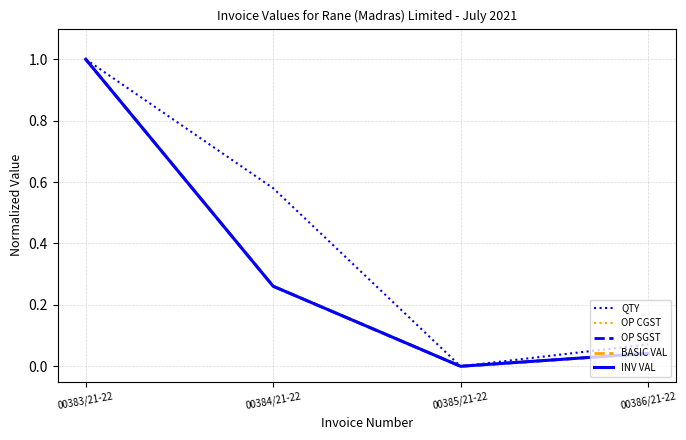

Which series ends up on top after the final intersection of QTY and BASIC VAL?

QTY